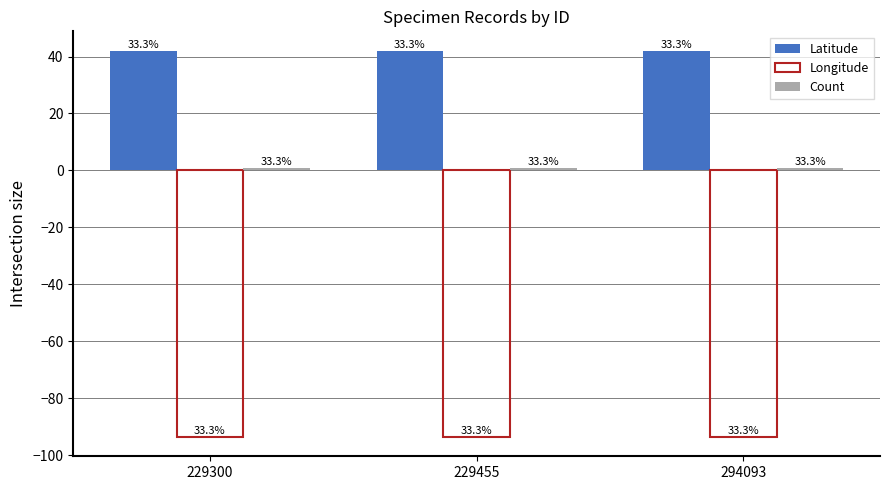

At 294093, list the series in order from smallest to largest.

Longitude, Count, Latitude